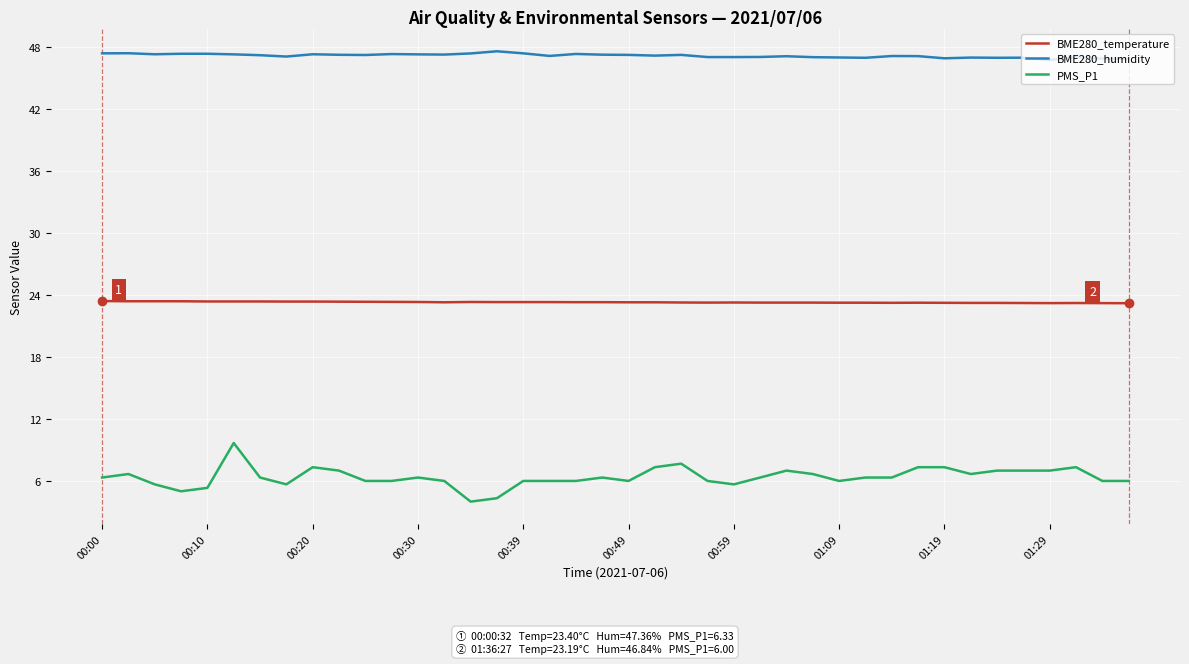

True or false: PMS_P1 and BME280_temperature intersect in this chart.

False